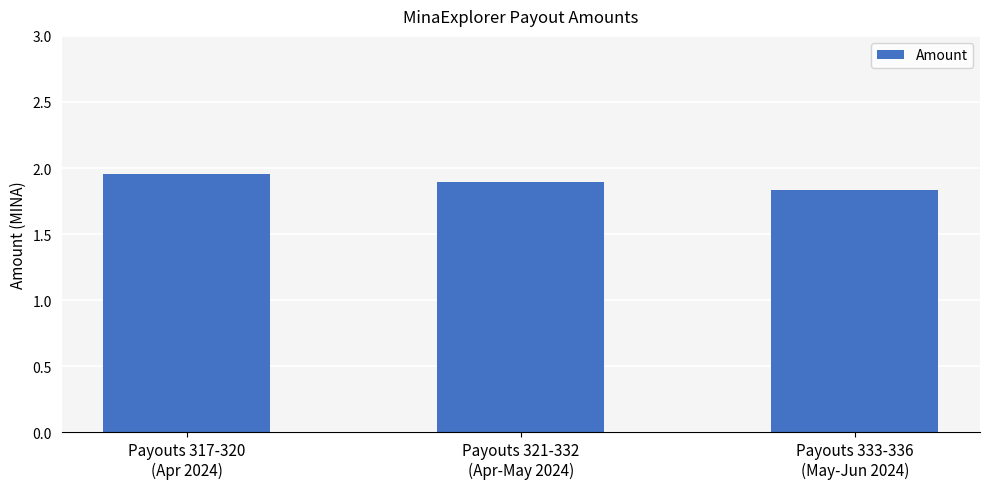

At which label is the value closest to 1?

Payouts 333-336
(May-Jun 2024)